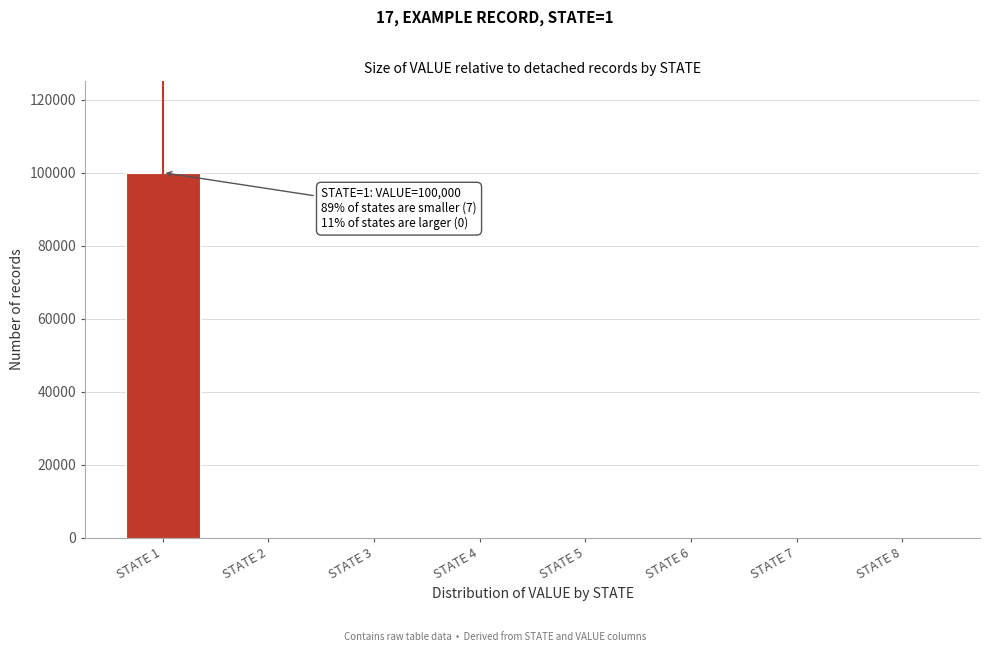

Reading left to right, list all the values displayed in this chart.

STATE 1=100000	STATE 2=0	STATE 3=0	STATE 4=0	STATE 5=0	STATE 6=0	STATE 7=0	STATE 8=0